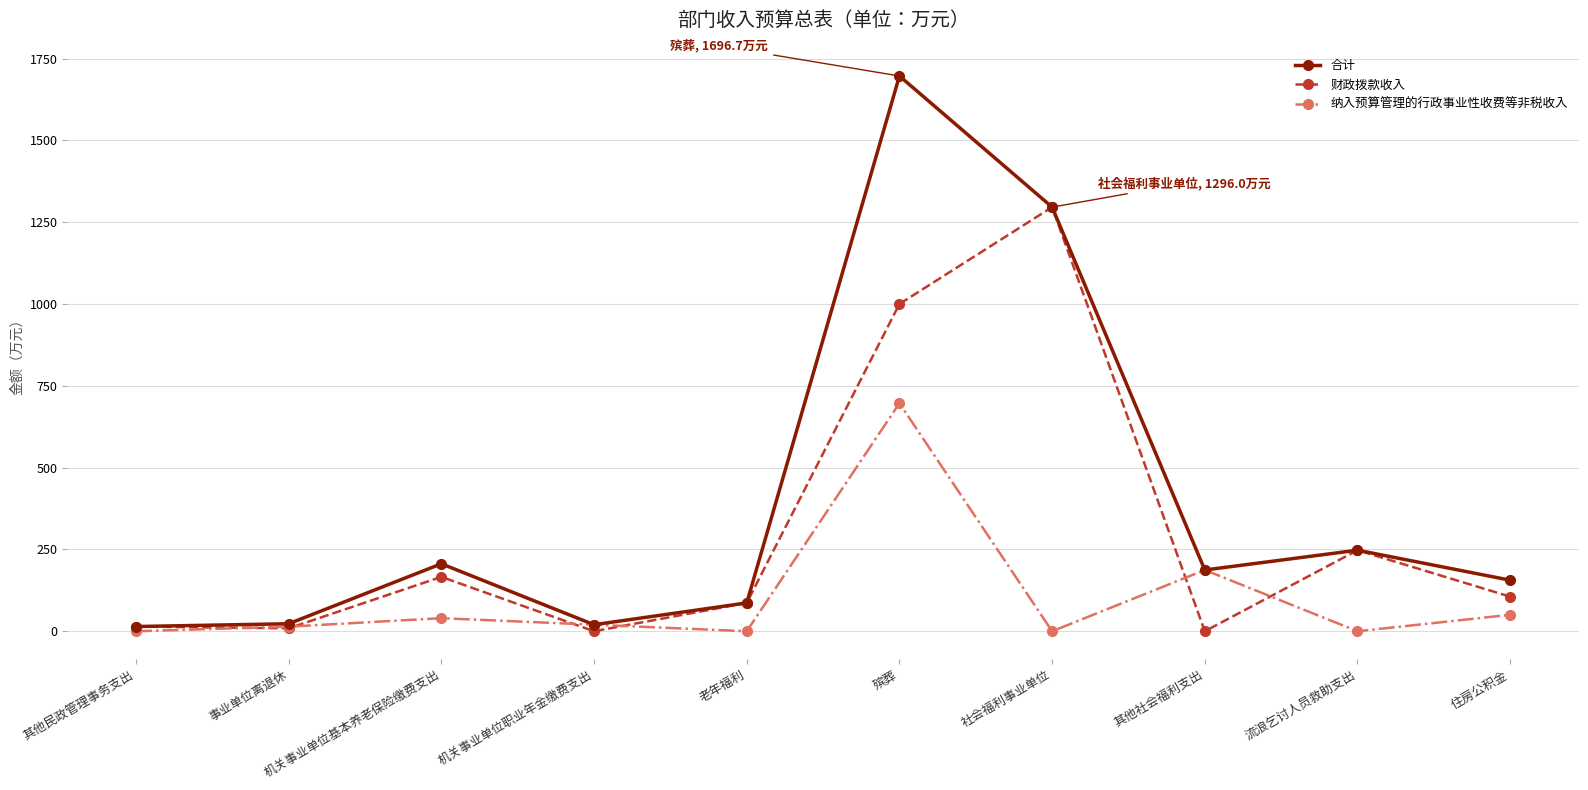

How many lines are shown in the chart?

3